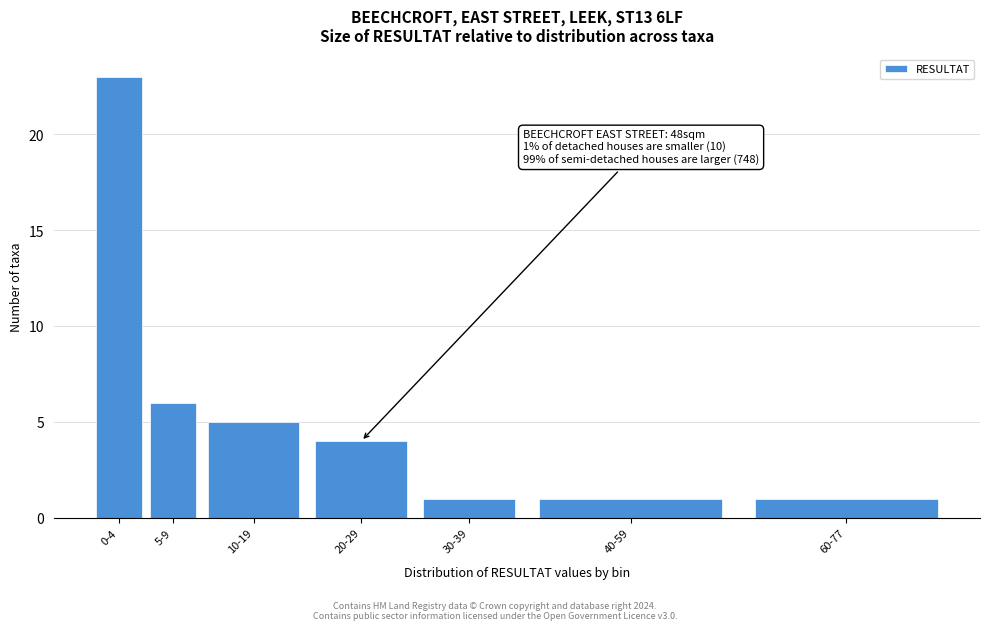

Reading left to right, list all the values displayed in this chart.

23	6	5	4	1	1	1